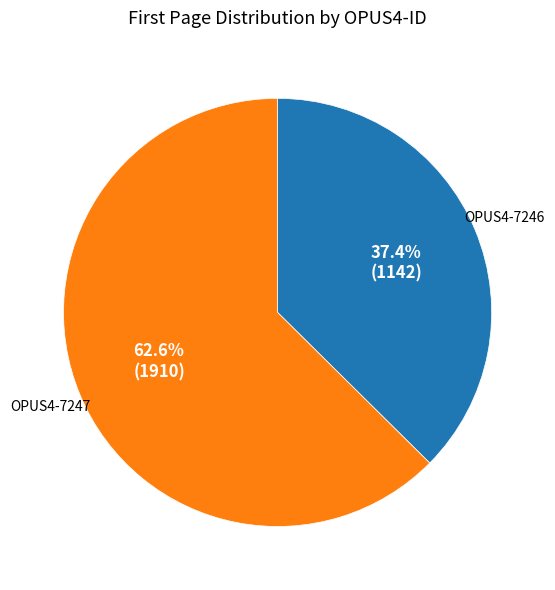

Is there any slice that represents more than half of the pie?

Yes